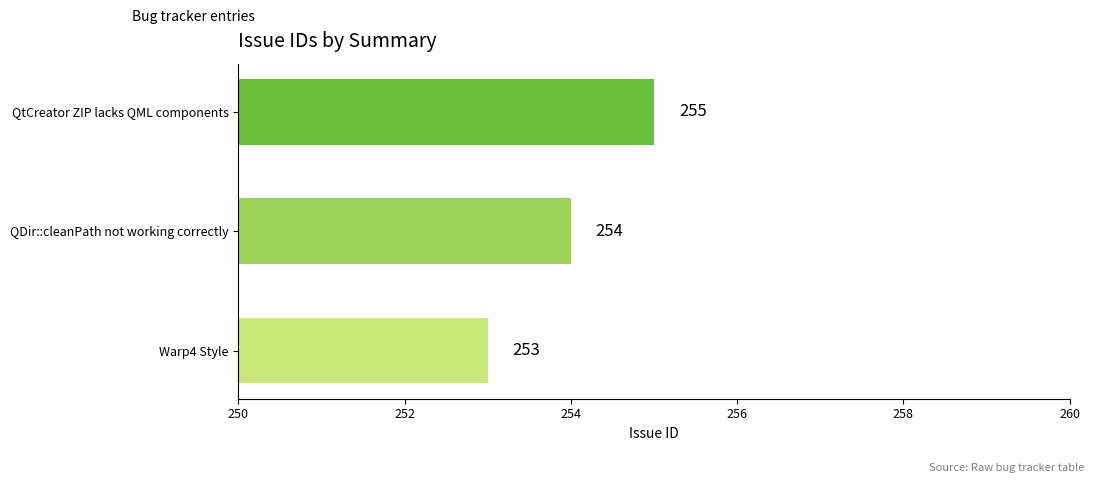

What is the difference between the maximum and minimum values?

2